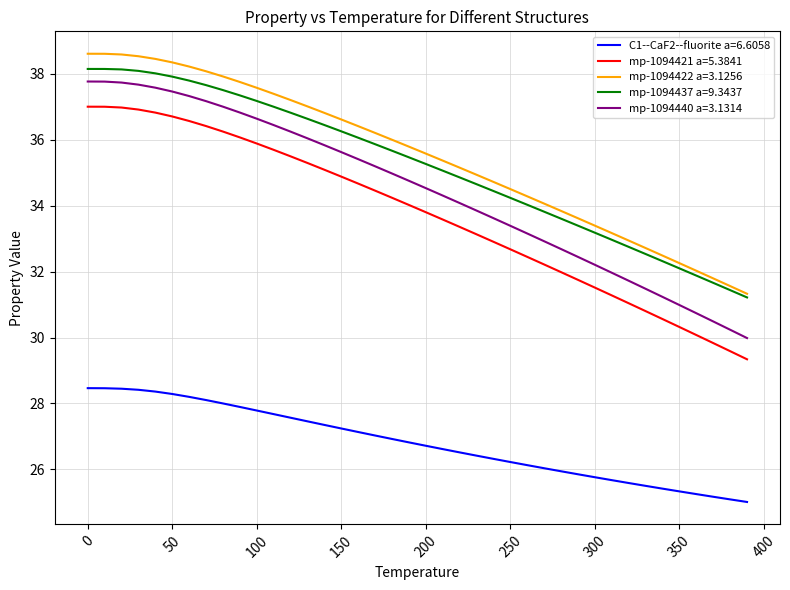

True or false: C1--CaF2--fluorite a=6.6058 and mp-1094422 a=3.1256 cross at least once.

False